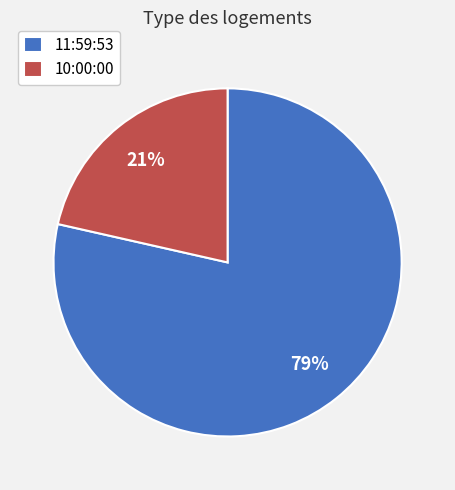

To the nearest percent, what percentage of the pie is 11:59:53?

79%